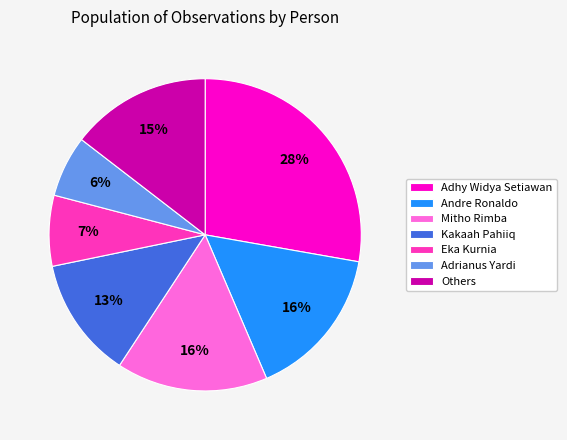

Between Mitho Rimba and Others, which is larger?

Mitho Rimba